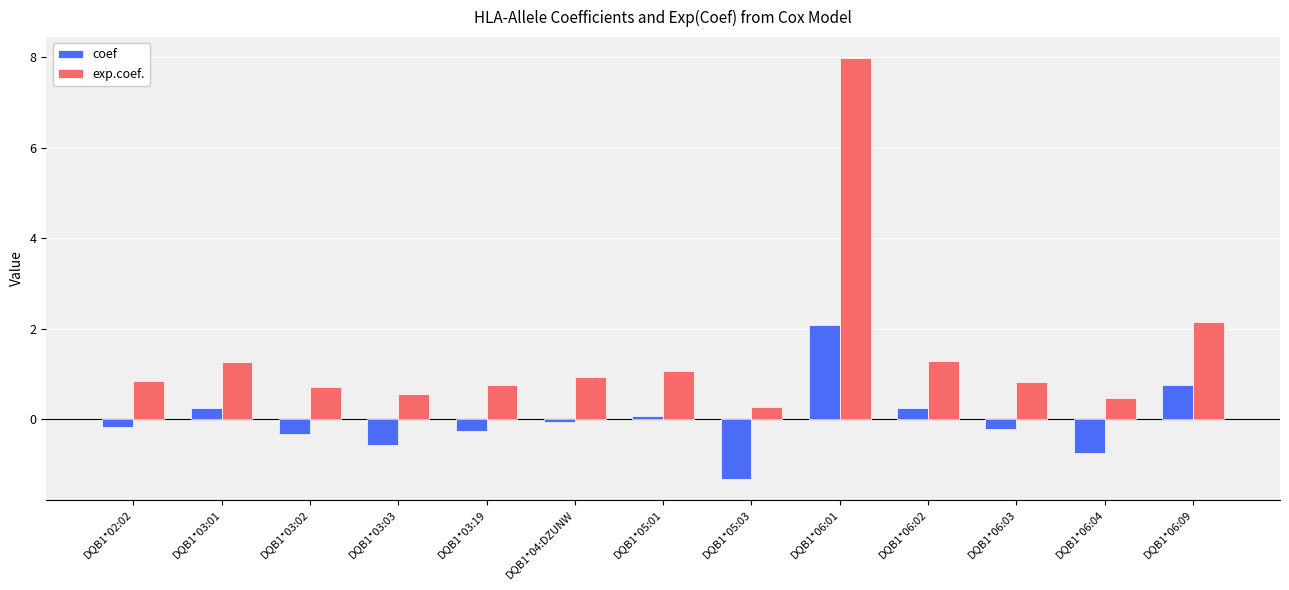

How many values in coef are below zero?

8